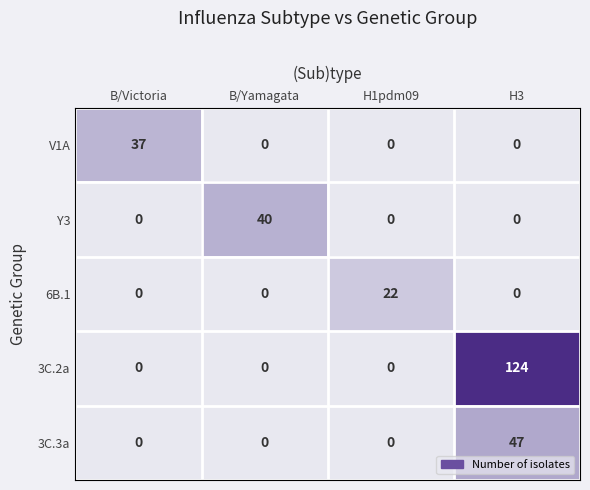

Reading left to right, list all the values displayed in this chart.

V1A: B/Victoria=37	B/Yamagata=0	H1pdm09=0	H3=0
Y3: B/Victoria=0	B/Yamagata=40	H1pdm09=0	H3=0
6B.1: B/Victoria=0	B/Yamagata=0	H1pdm09=22	H3=0
3C.2a: B/Victoria=0	B/Yamagata=0	H1pdm09=0	H3=124
3C.3a: B/Victoria=0	B/Yamagata=0	H1pdm09=0	H3=47